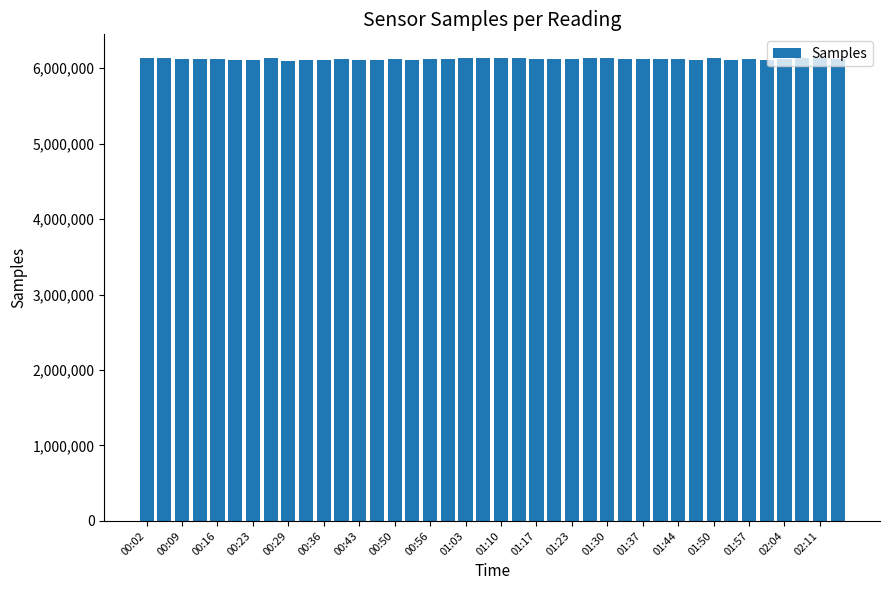

What is the average value?

6121331